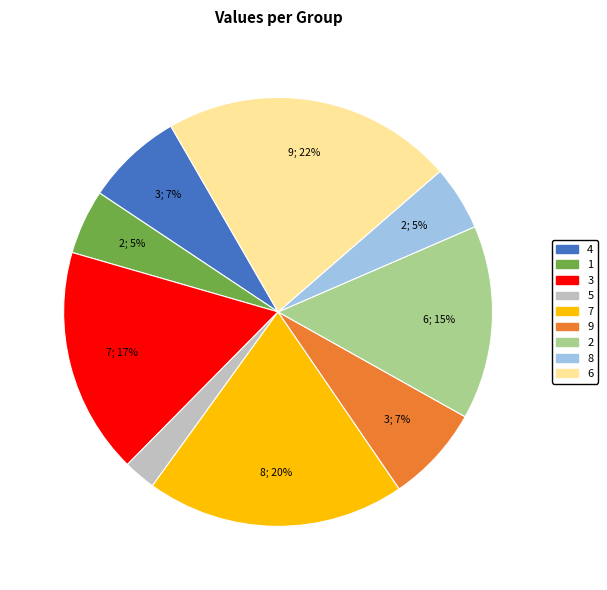

What is the largest slice in the pie chart?

6